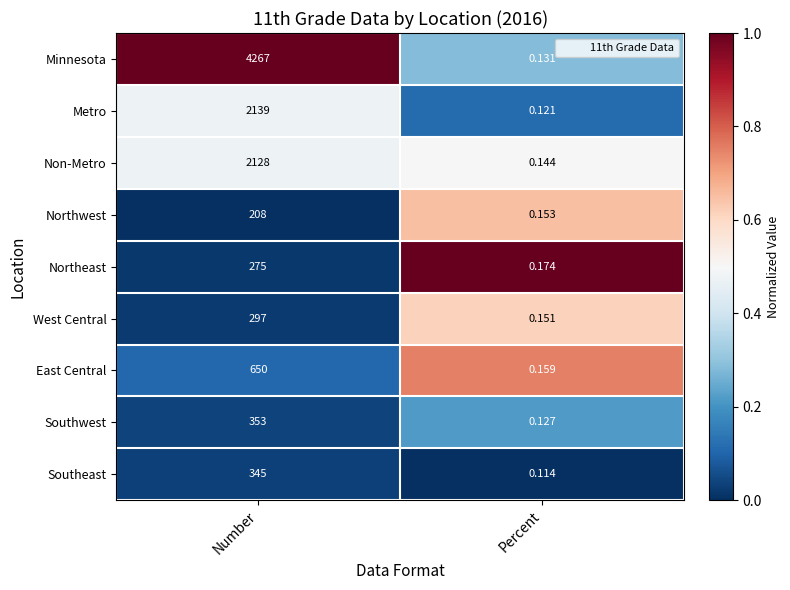

How many series are shown in this chart?

9